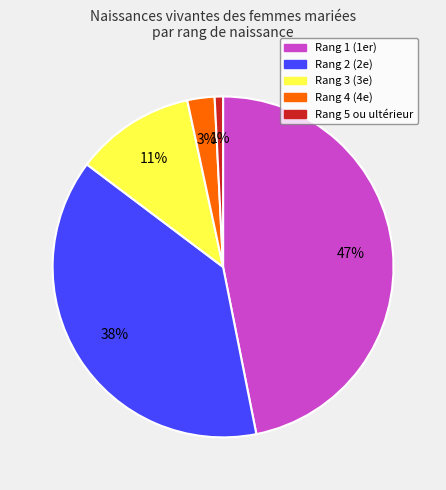

To the nearest percent, what is the average slice percentage?

20%